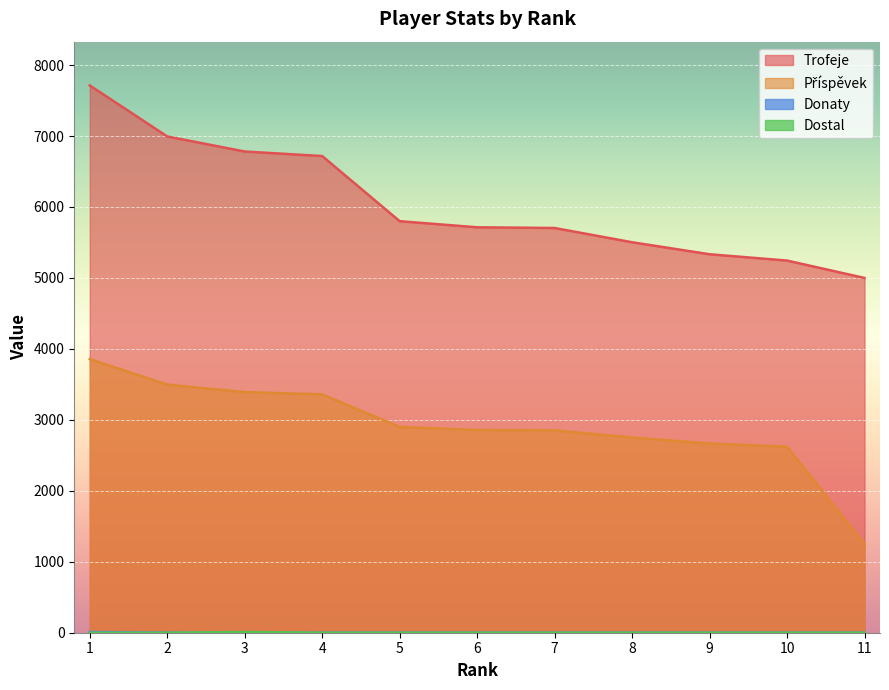

Reading right to left, extract all data points from this chart.

Trofeje: 5000	5245	5334	5503	5704	5714	5800	6718	6782	6994	7713
Příspěvek: 1250	2622	2667	2751	2852	2857	2900	3359	3391	3497	3856
Donaty: 0	0	0	0	0	0	0	0	0	0	10
Dostal: 0	0	0	0	0	0	0	0	10	0	0